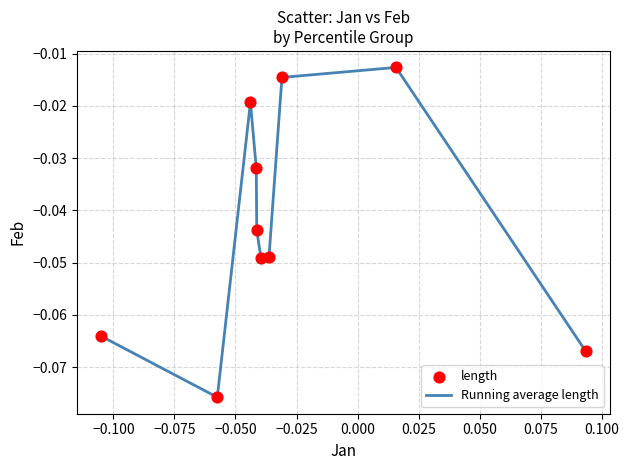

Is this an area chart (filled region under the line)?

No